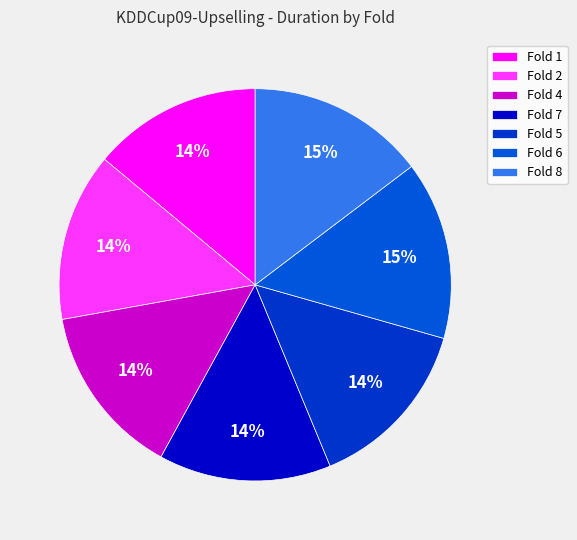

What is the smallest slice in the pie chart?

2